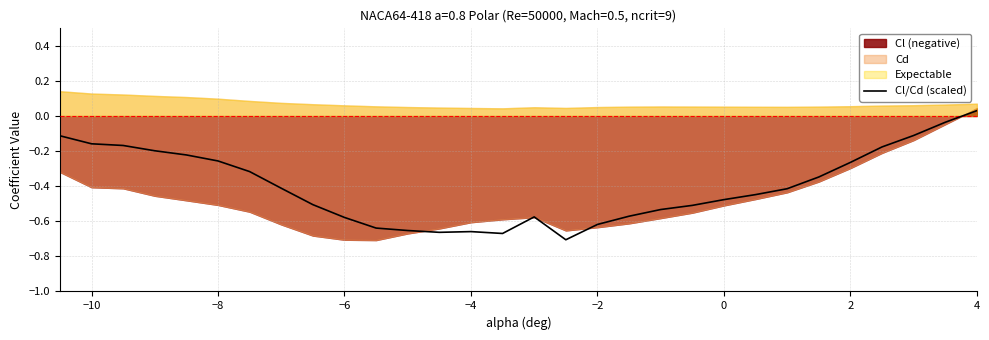

At which label does Cl/Cd (scaled) reach its peak?

4